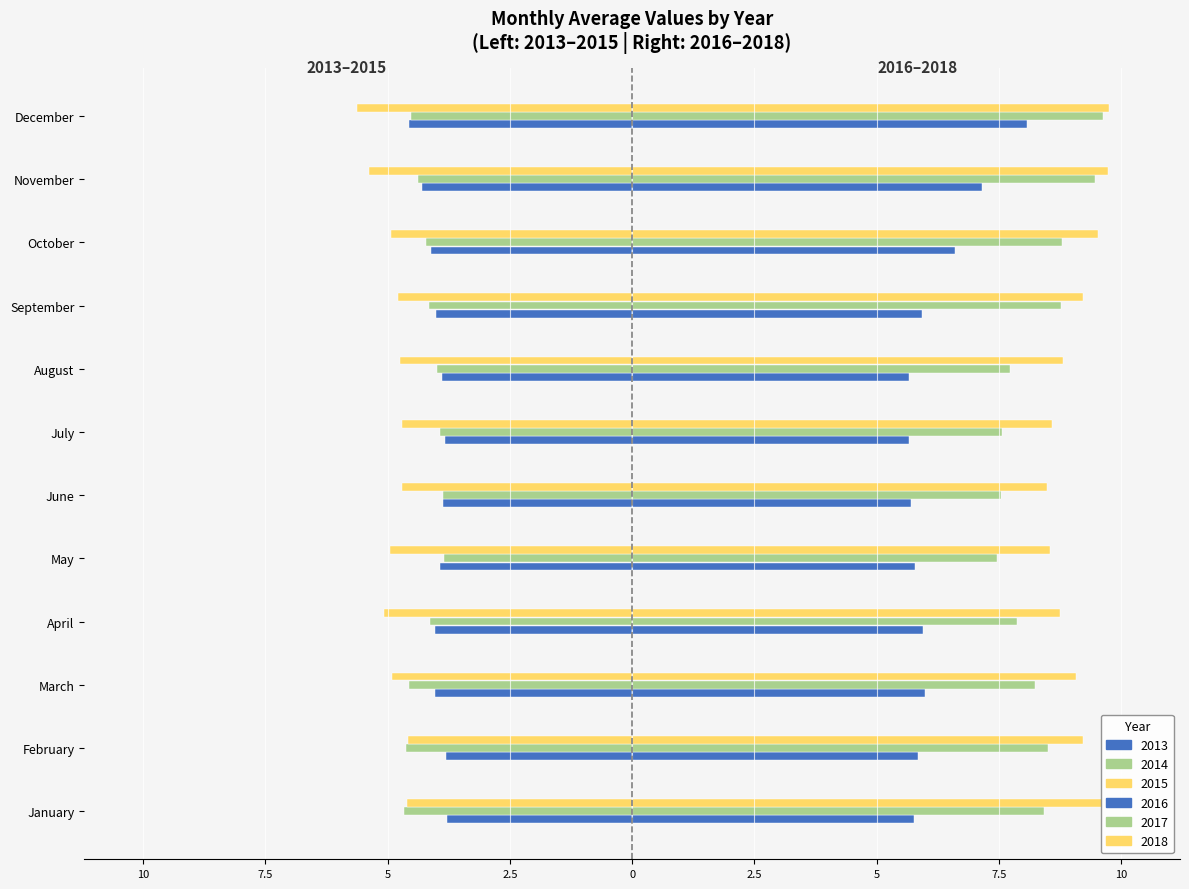

What is the difference between the 2015 values at October and April?

0.1